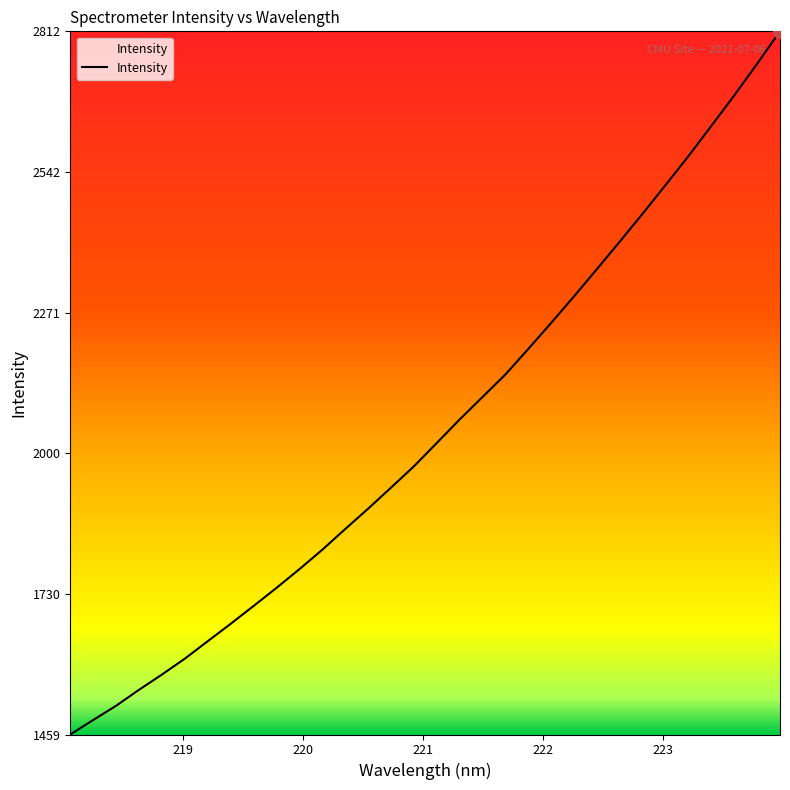

True or false: the data has more than 1 interior local peaks.

False